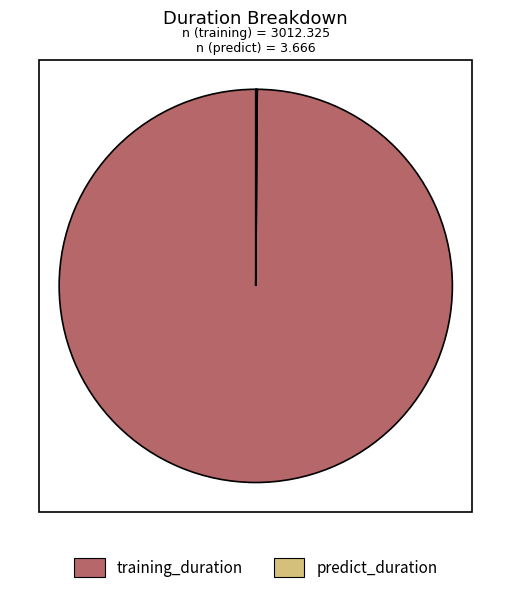

Which category has the biggest portion of the pie?

training_duration